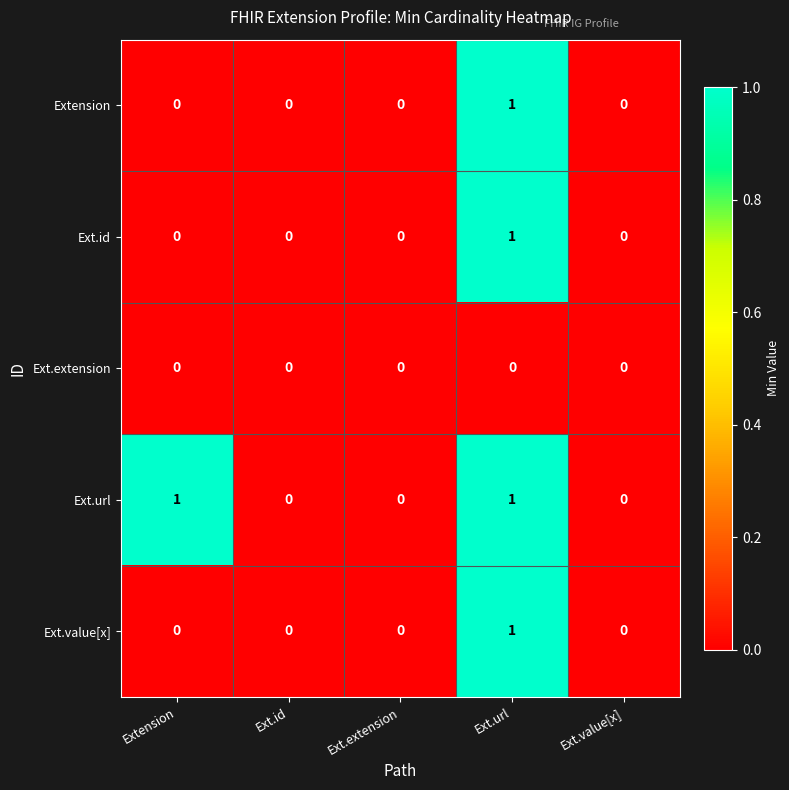

What is the difference between the highest and lowest values at Ext.url?

1